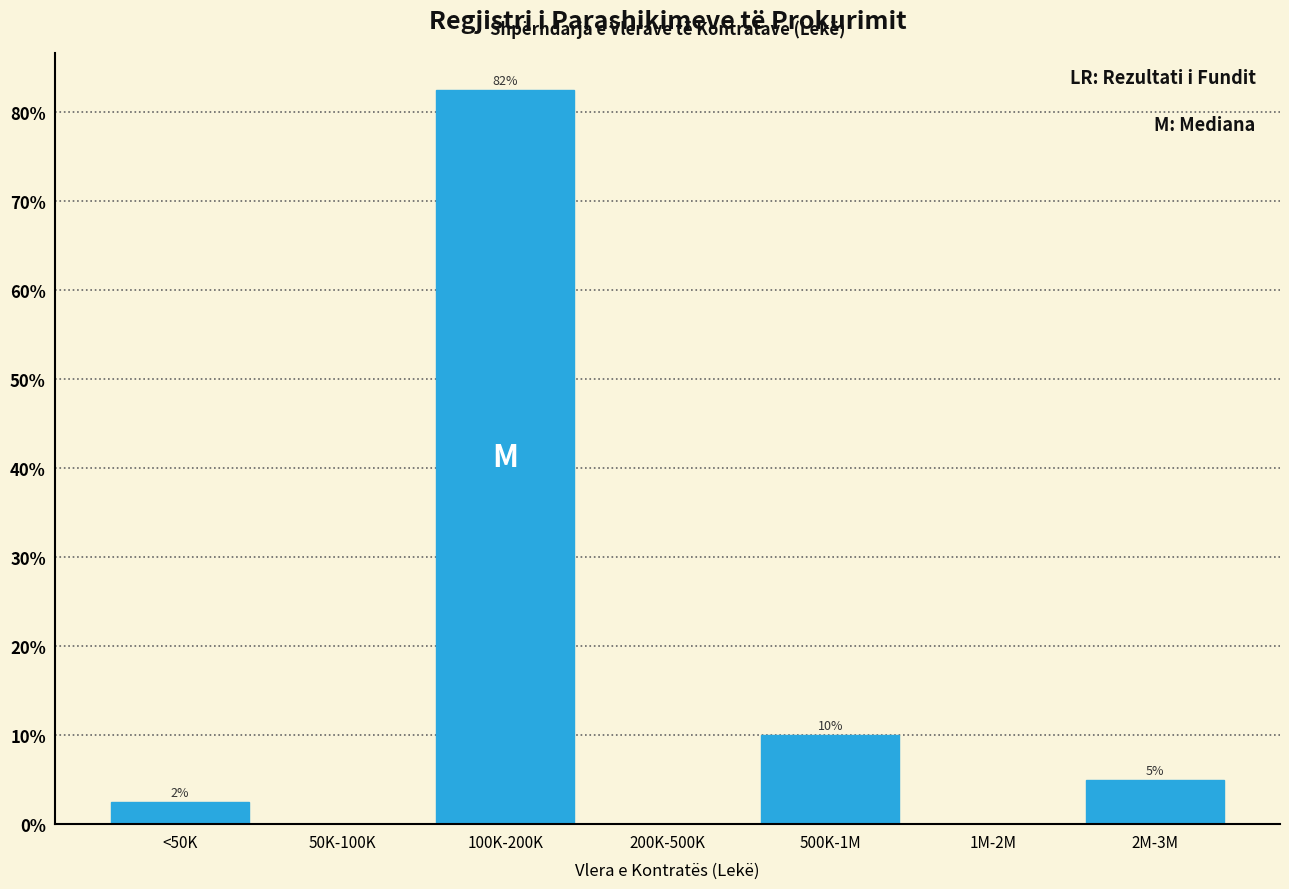

At which category does the chart reach its peak across all series?

100K-200K